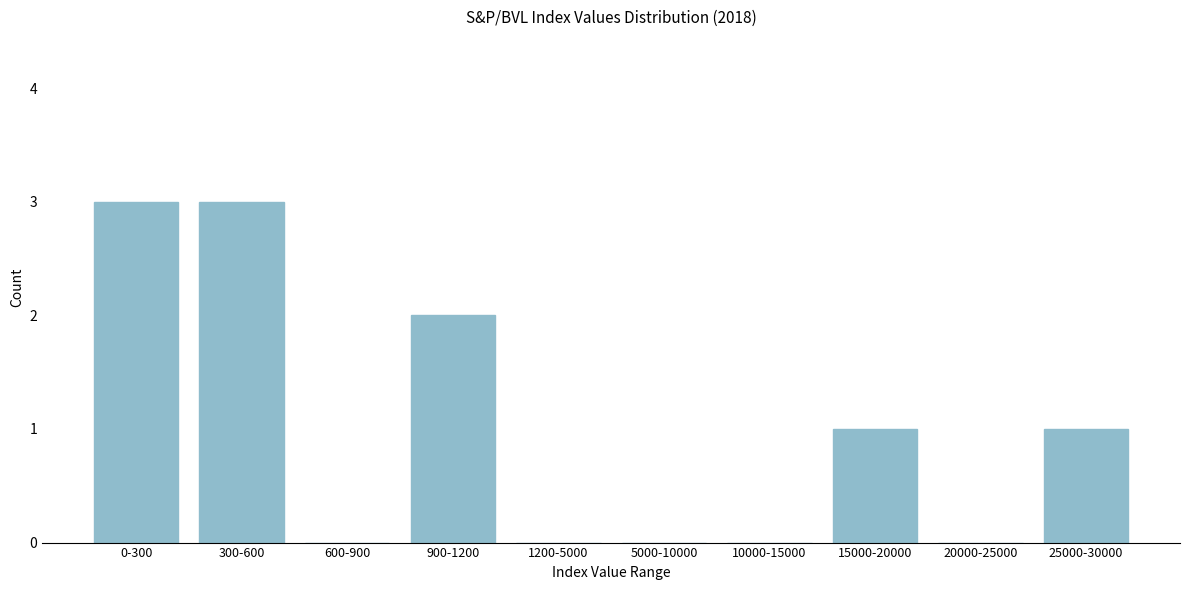

Reading left to right, extract all data points from this chart.

0-300=3	300-600=3	600-900=0	900-1200=2	1200-5000=0	5000-10000=0	10000-15000=0	15000-20000=1	20000-25000=0	25000-30000=1